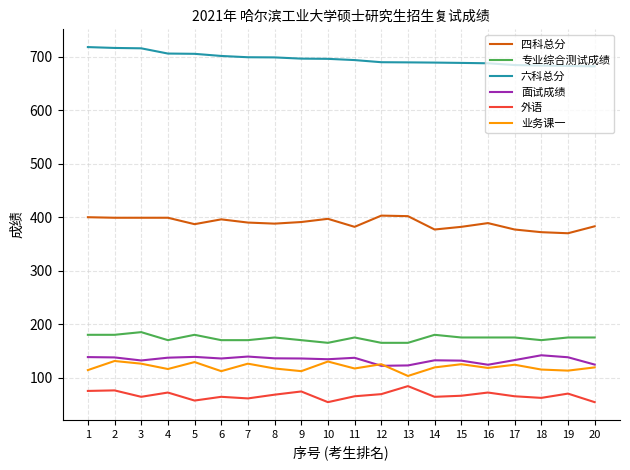

The value of 面试成绩 at 9 is 135.7. True or false?

True